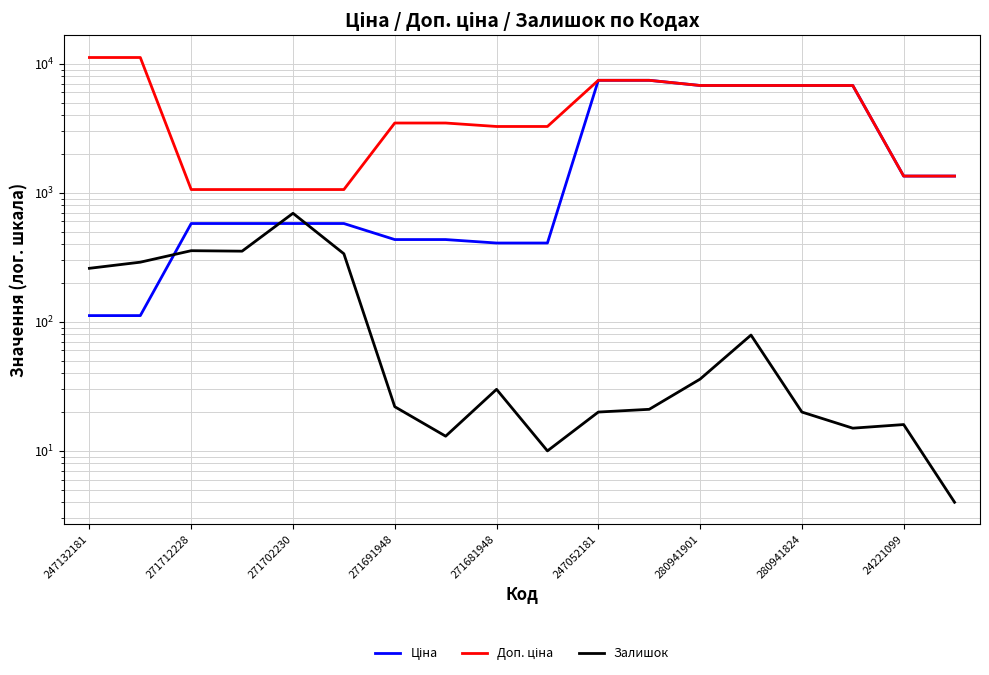

What is the difference between the maximum and minimum values in the Ціна series?

7332.8